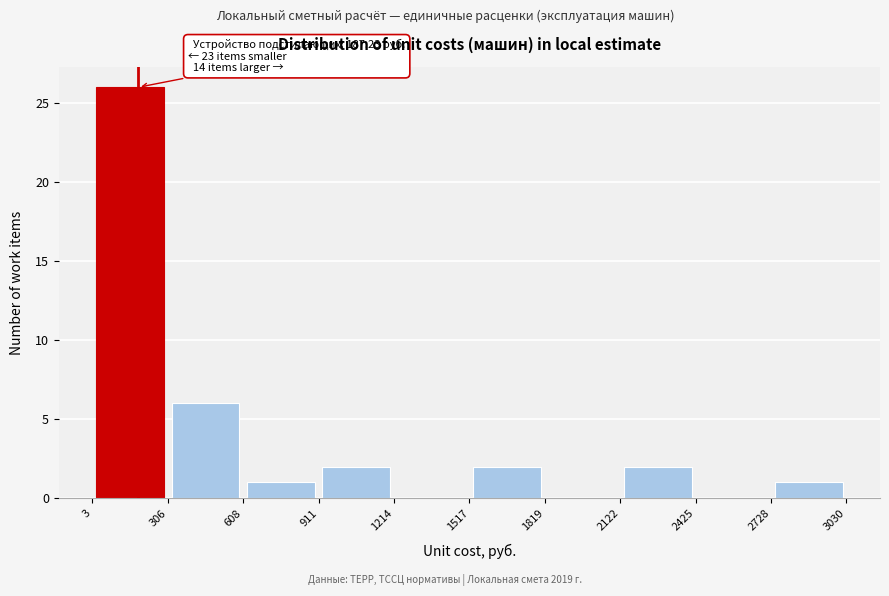

Which range on the x-axis has the tallest bar?

3 to 306